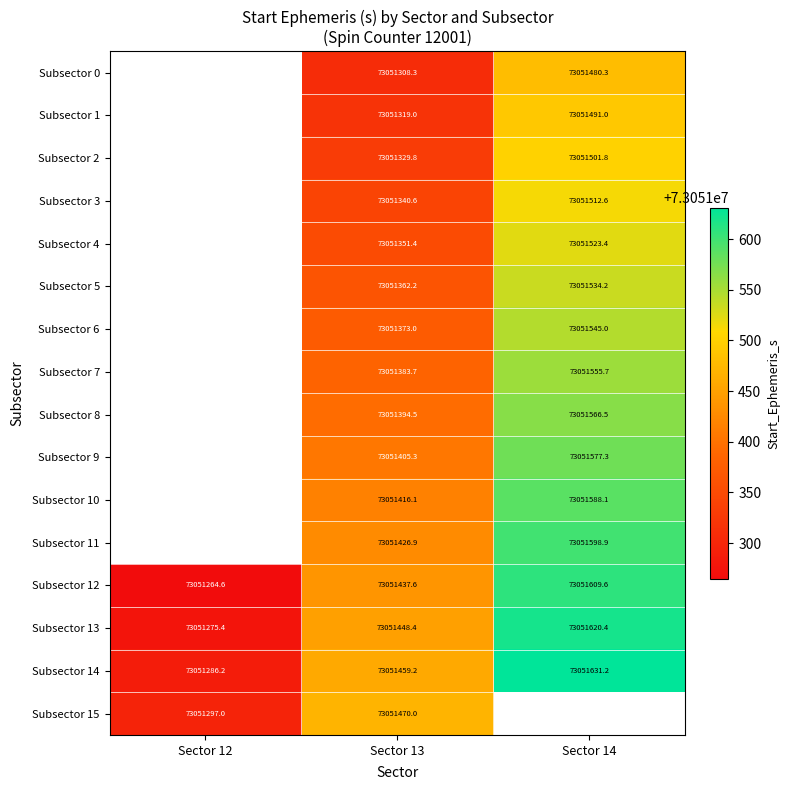

The value of Subsector 14 at Sector 14 is 117005418.8. True or false?

False